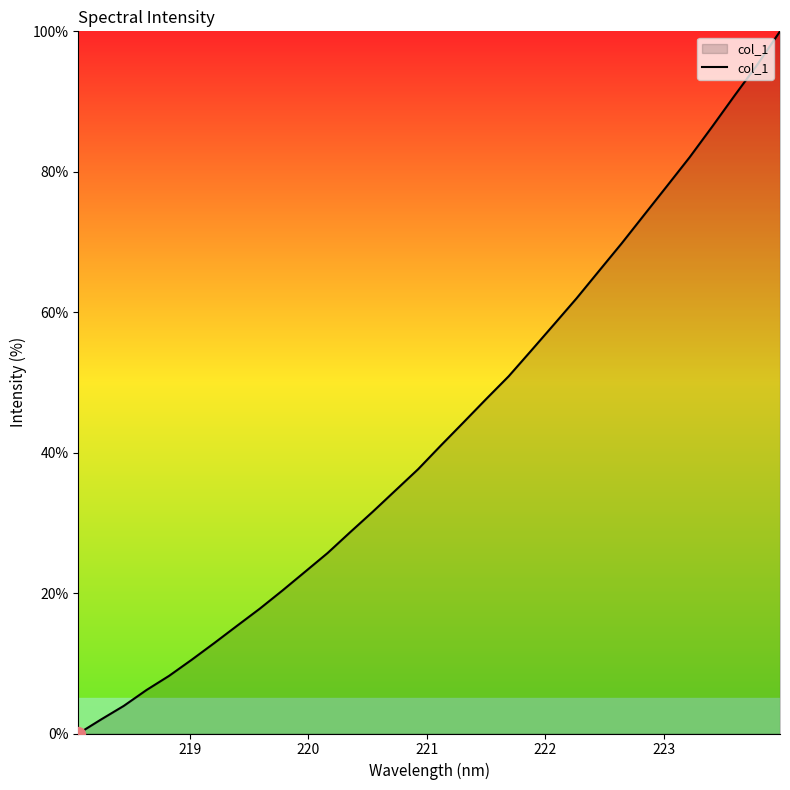

Does the chart display data point markers on the line(s)?

No